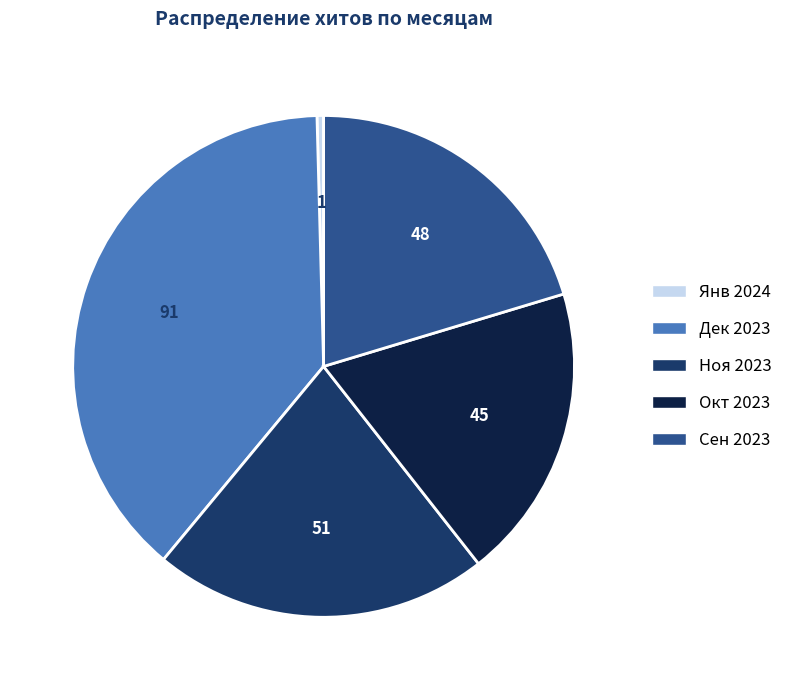

Rank the categories by value from lowest to highest.

Янв 2024, Окт 2023, Сен 2023, Ноя 2023, Дек 2023